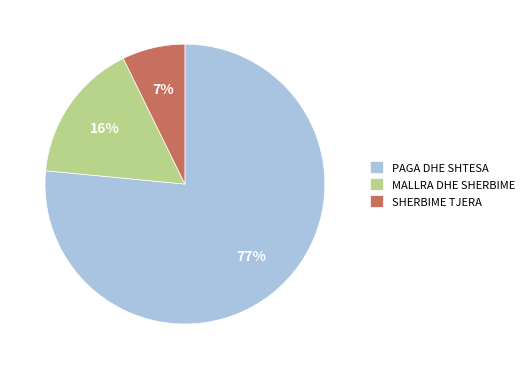

Between MALLRA DHE SHERBIME and PAGA DHE SHTESA, which is larger?

PAGA DHE SHTESA